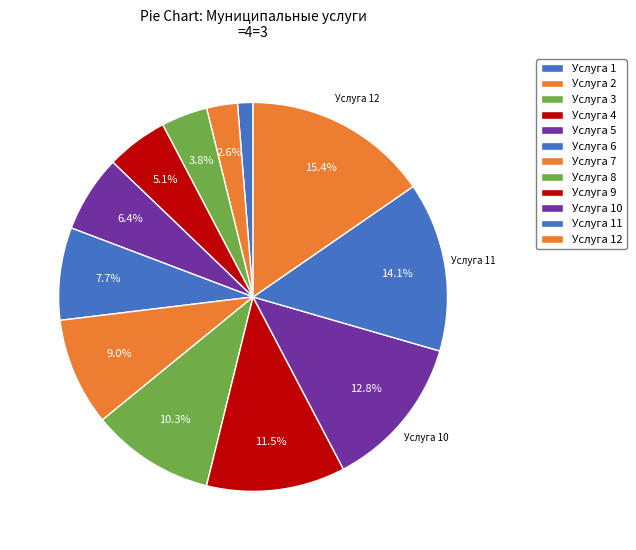

True or false: Услуга 12 accounts for 15% of the total.

True